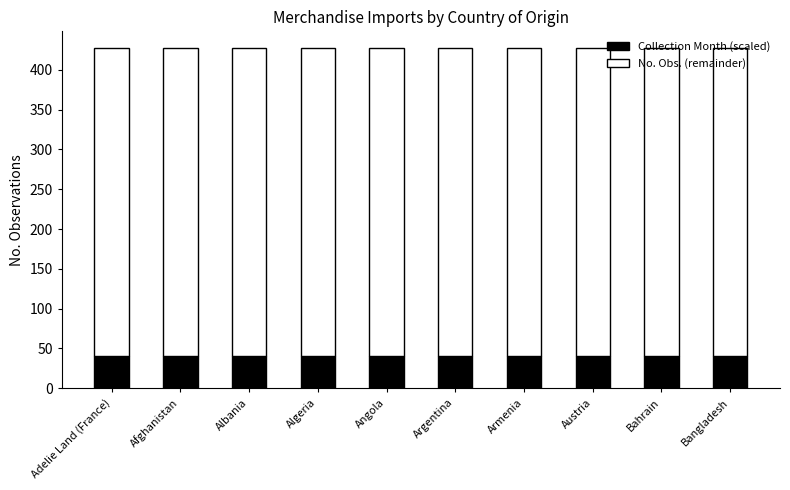

True or false: Collection Month (scaled) has a value of 13 at Armenia.

False